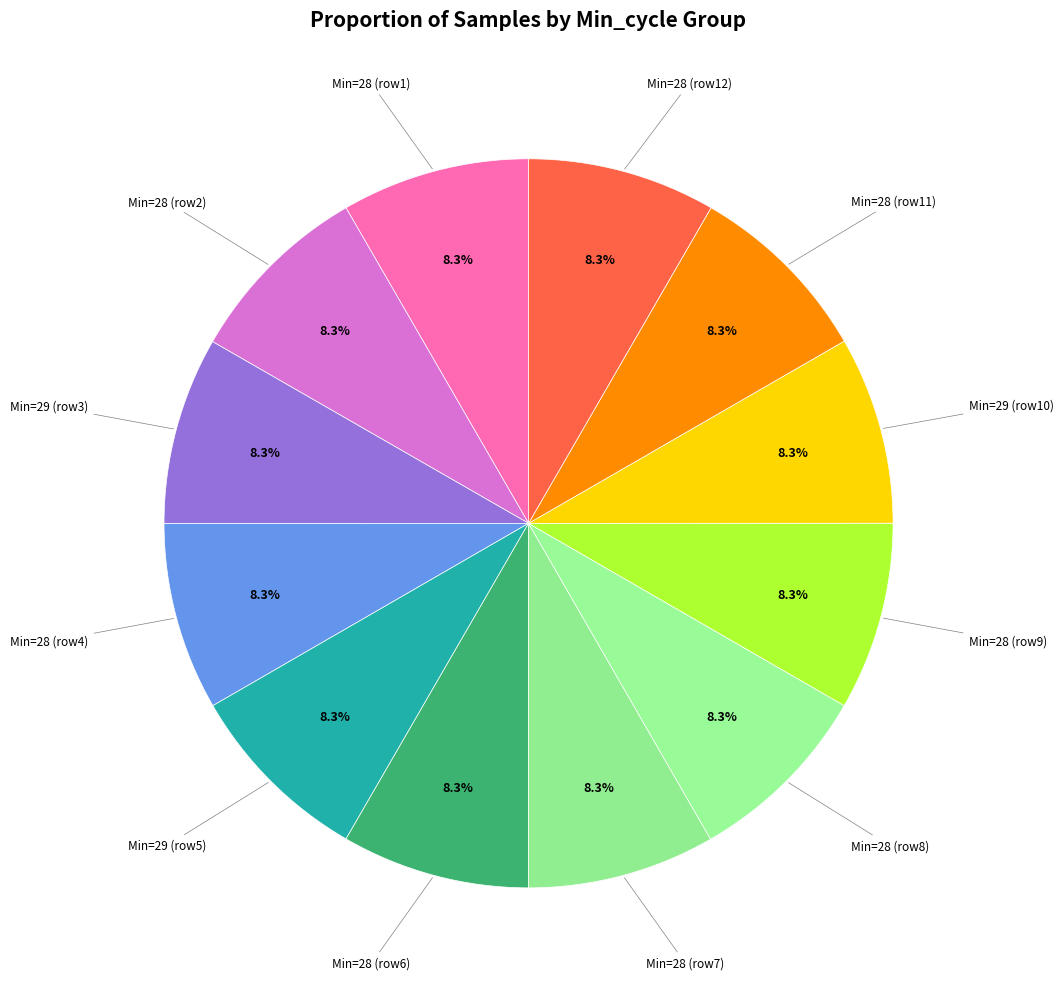

What is the largest slice in the pie chart?

28